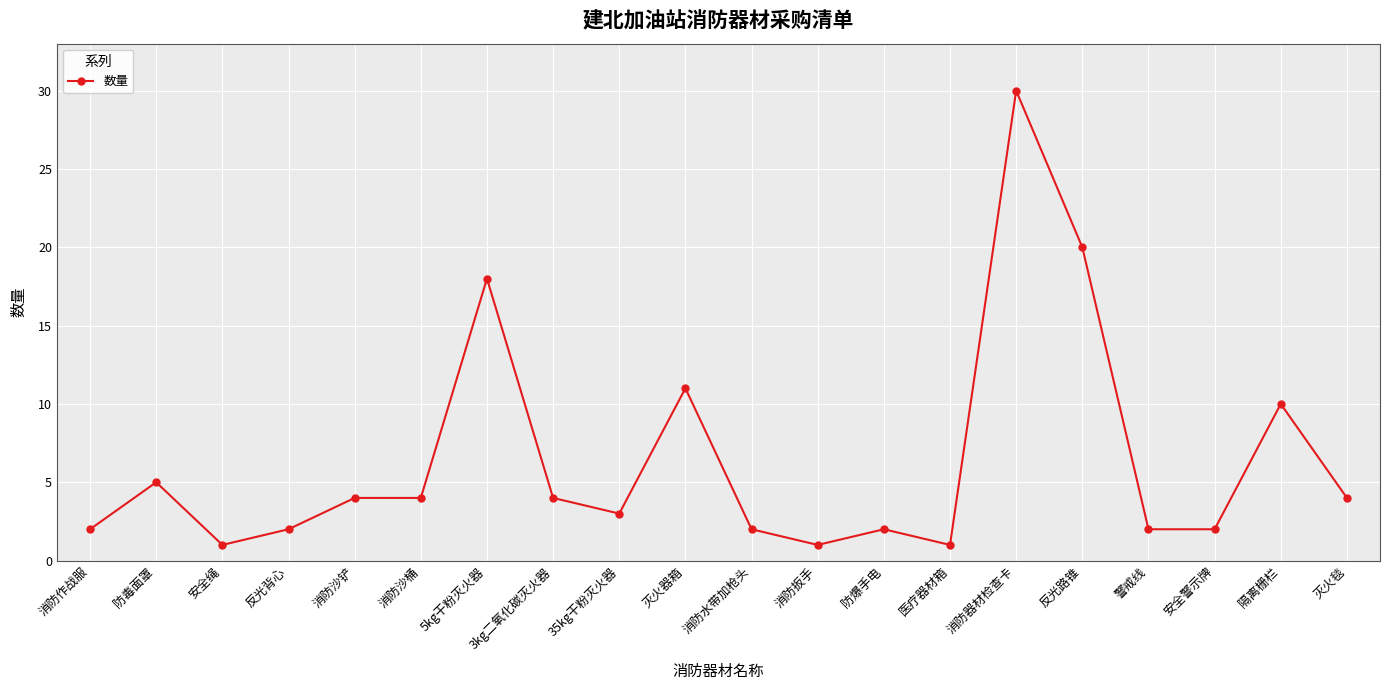

The chart shows a value of 4 at 灭火器箱. True or false?

False